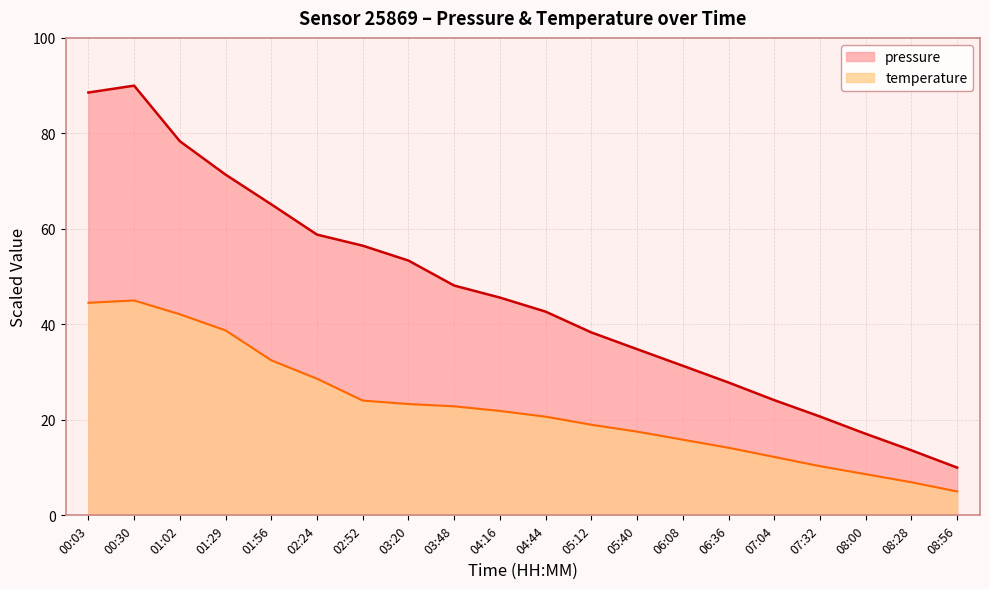

Rank the series by their maximum value, from highest to lowest.

pressure, temperature